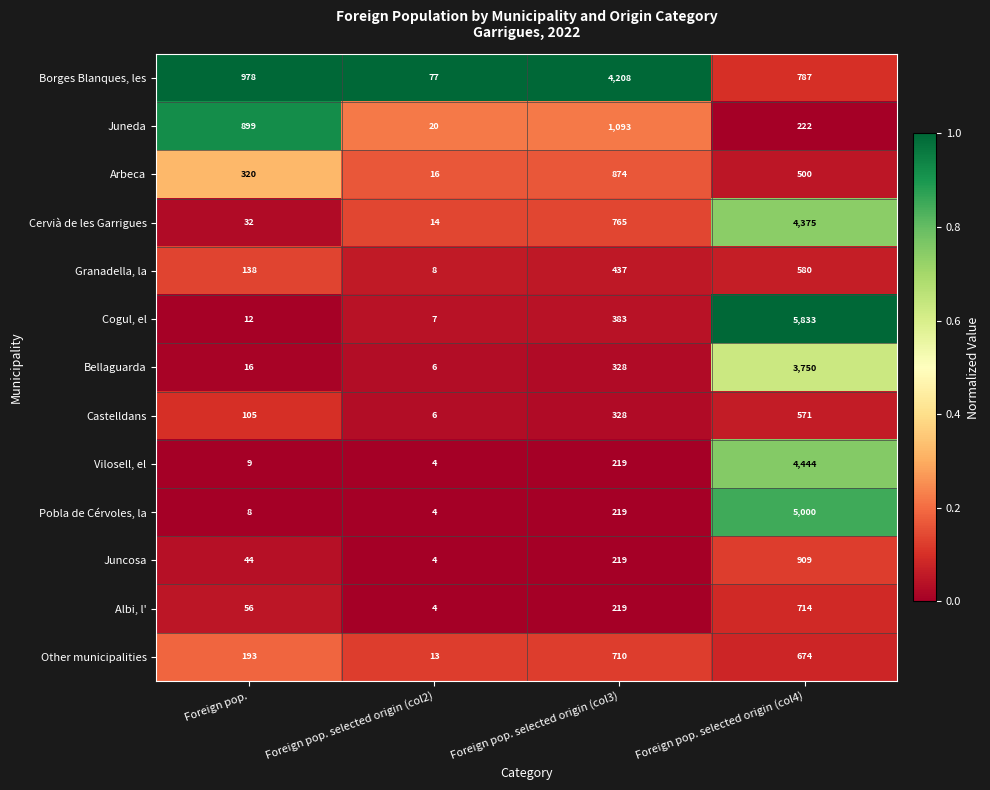

List the labels in order of Juneda value, smallest first.

Foreign pop. selected origin (col2), Foreign pop. selected origin (col4), Foreign pop., Foreign pop. selected origin (col3)